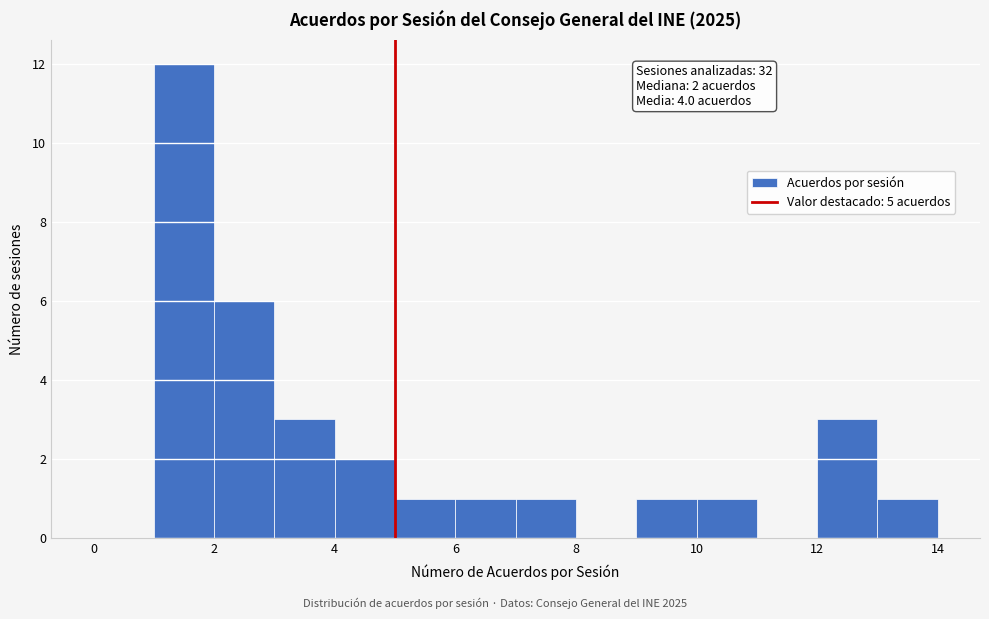

Which range on the x-axis has the tallest bar?

1 to 2